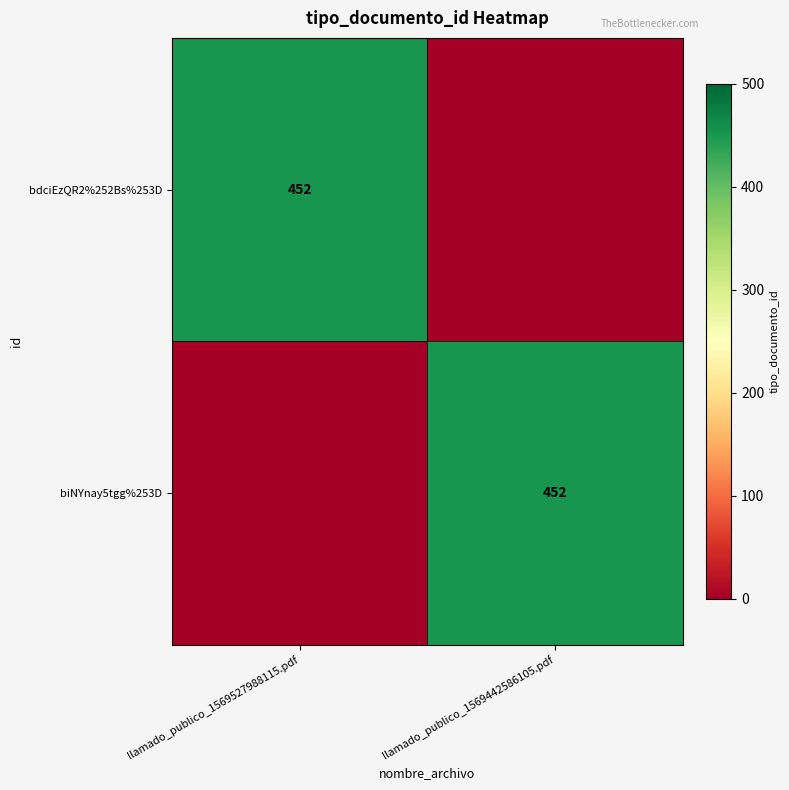

The biNYnay5tgg%253D series shows 452 at llamado_publico_1569442586105.pdf. True or false?

True